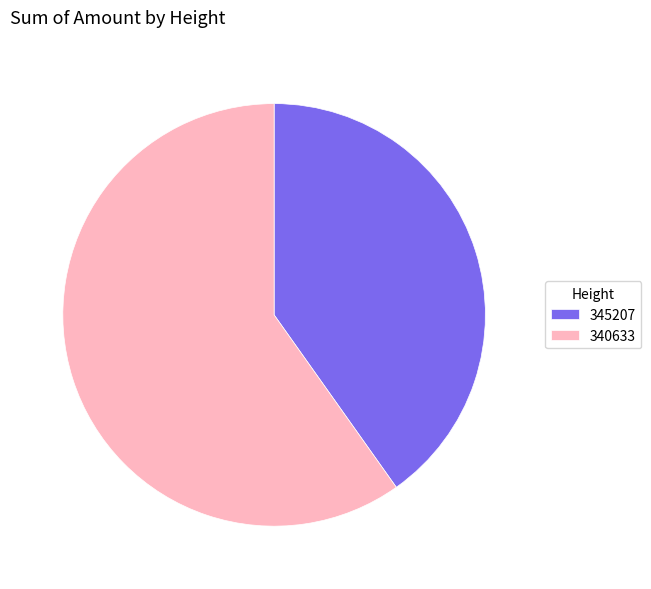

How many segments does this pie chart have?

2